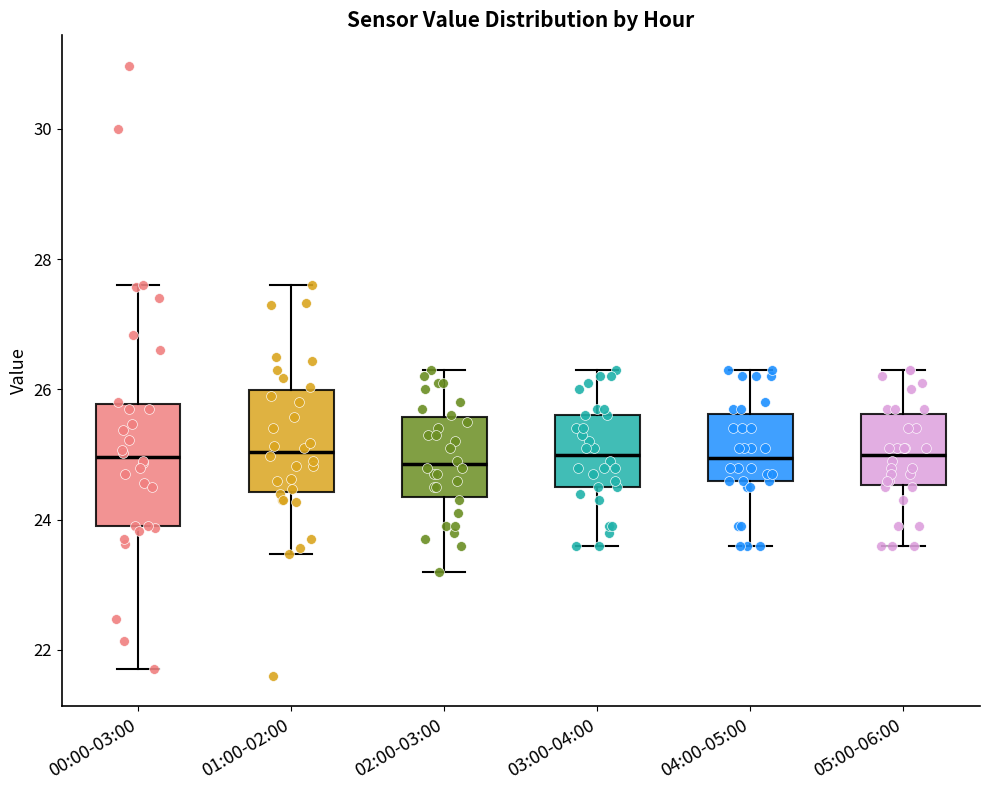

Reading left to right, read every box against the y-axis: the position of its median line, the range the box covers, and the ends of its whiskers. The values are not printed on the chart, so give them approximately, as read against the axis.

00:00-03:00: median 25.0, box 24.0 to 25.8, whiskers 21.8 to 27.6
01:00-02:00: median 25.0, box 24.4 to 26.0, whiskers 23.4 to 27.6
02:00-03:00: median 24.8, box 24.4 to 25.6, whiskers 23.2 to 26.4
03:00-04:00: median 25.0, box 24.6 to 25.6, whiskers 23.6 to 26.4
04:00-05:00: median 25.0, box 24.6 to 25.6, whiskers 23.6 to 26.4
05:00-06:00: median 25.0, box 24.6 to 25.6, whiskers 23.6 to 26.4